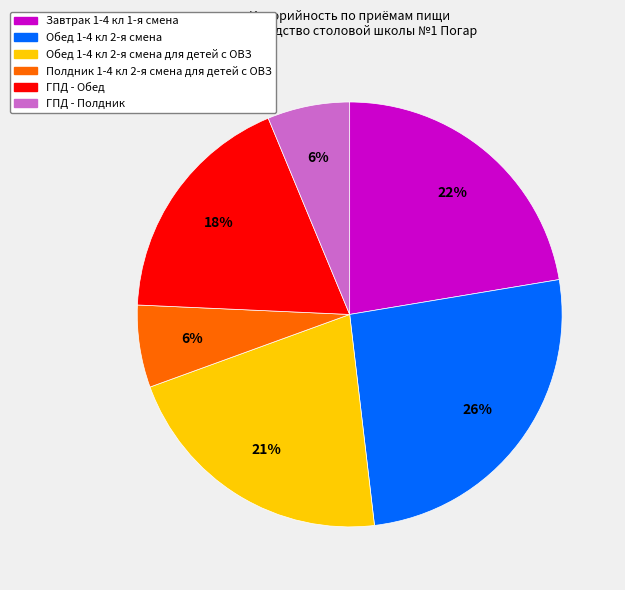

To the nearest percent, what is the difference between the largest and smallest slice percentages?

20%